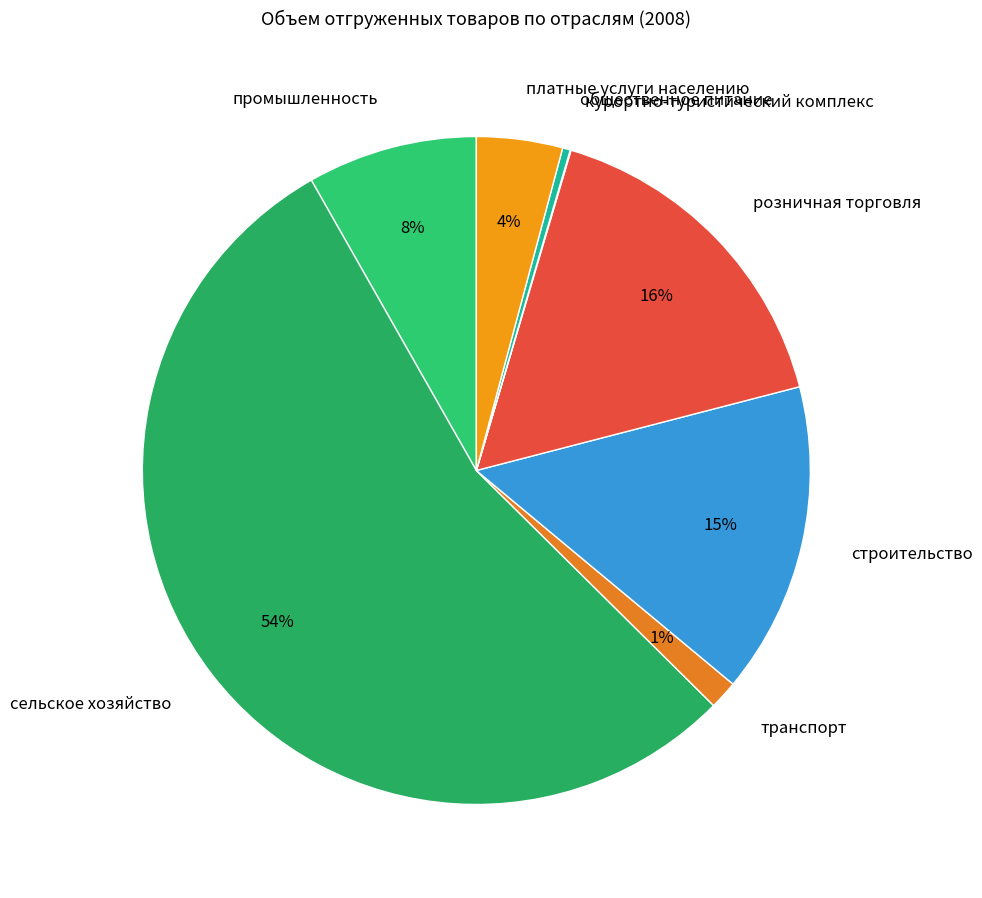

Which has a higher value, промышленность or розничная торговля?

розничная торговля